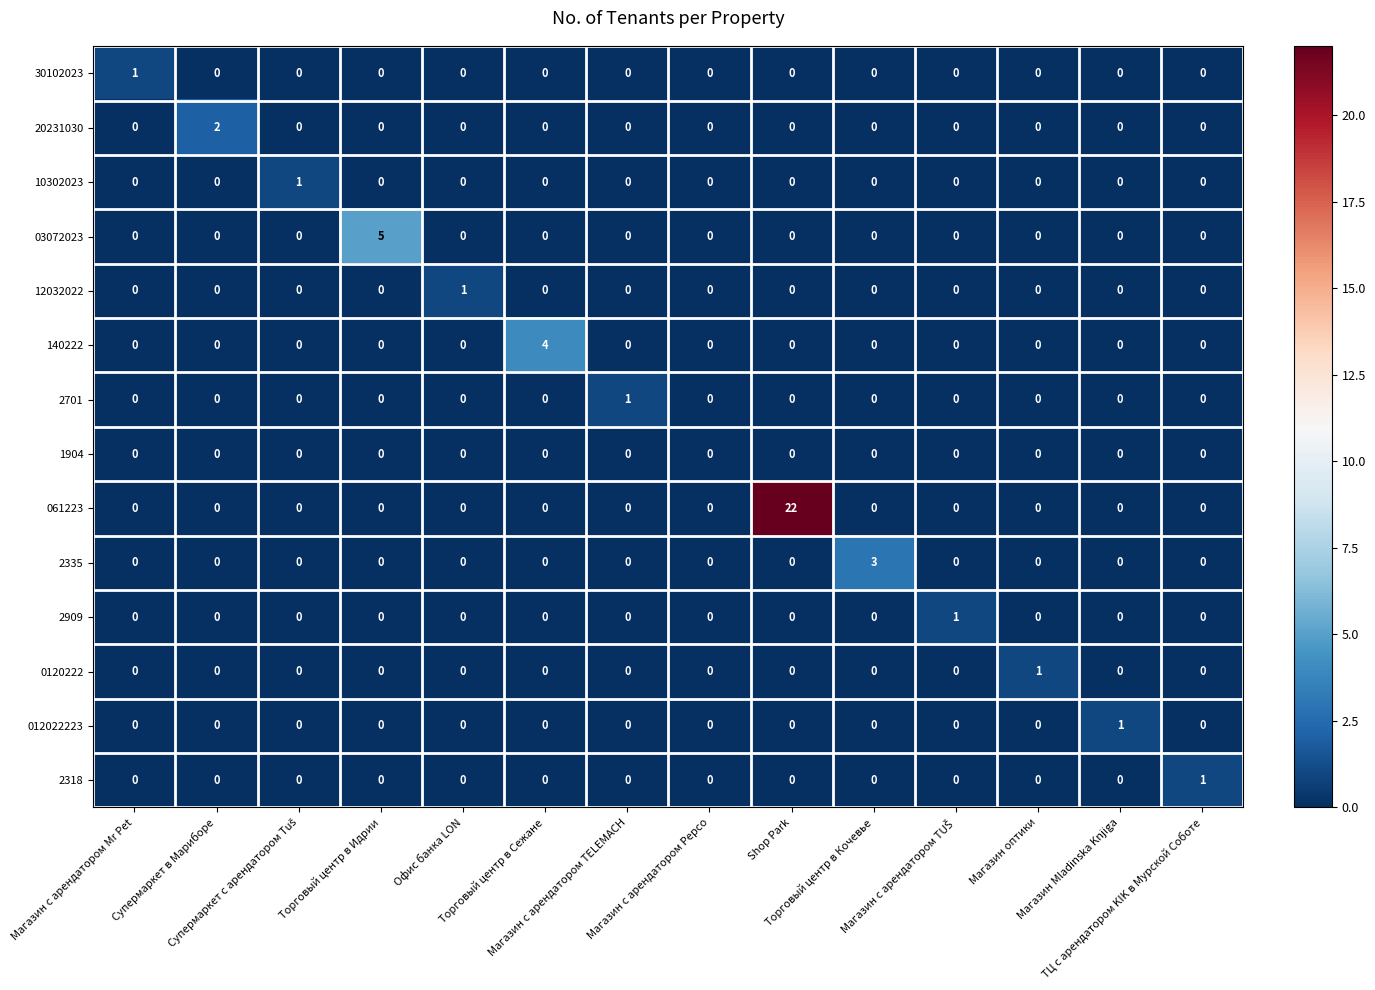

What is the difference between the maximum and minimum values in the 061223 series?

22